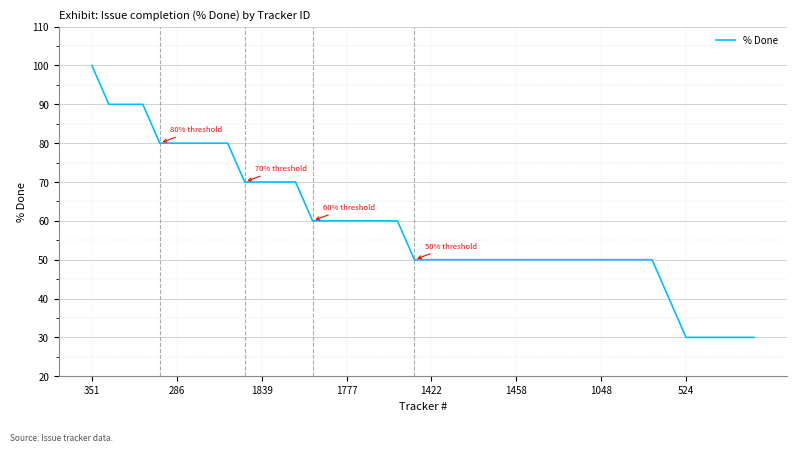

What is the maximum value shown in the chart?

100